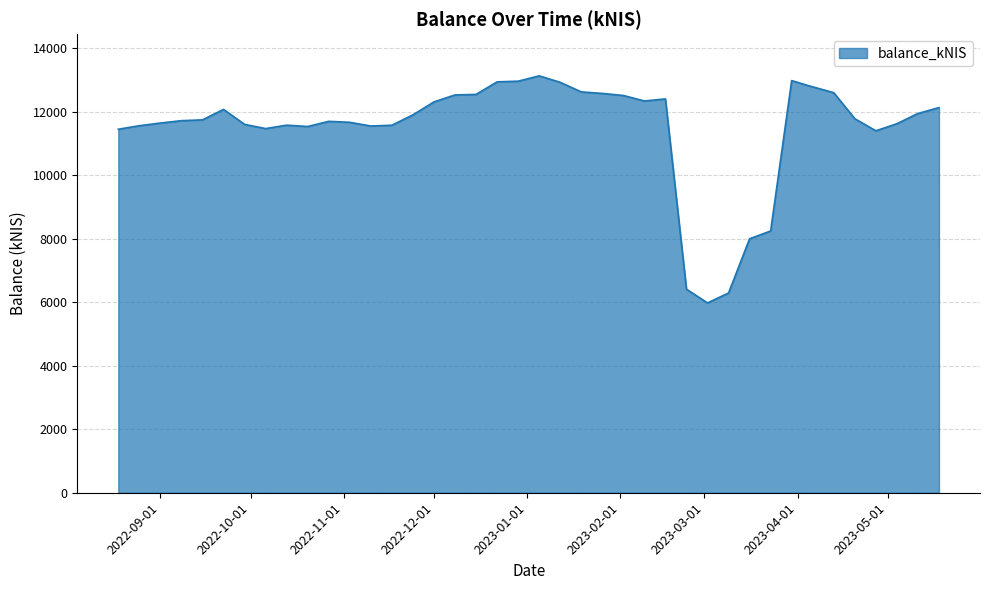

What is the maximum value shown in the chart?

13124.4